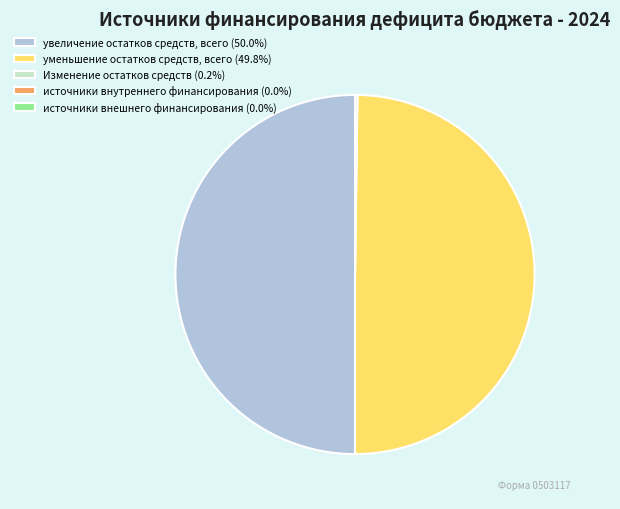

Between источники внутреннего финансирования and увеличение остатков средств, всего, which is larger?

увеличение остатков средств, всего